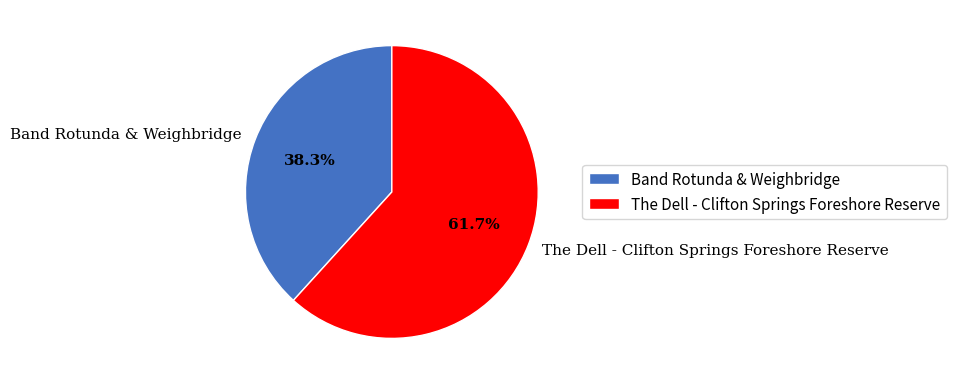

Approximately how many times larger is the value at Band Rotunda & Weighbridge compared to The Dell - Clifton Springs Foreshore Reserve?

0.6